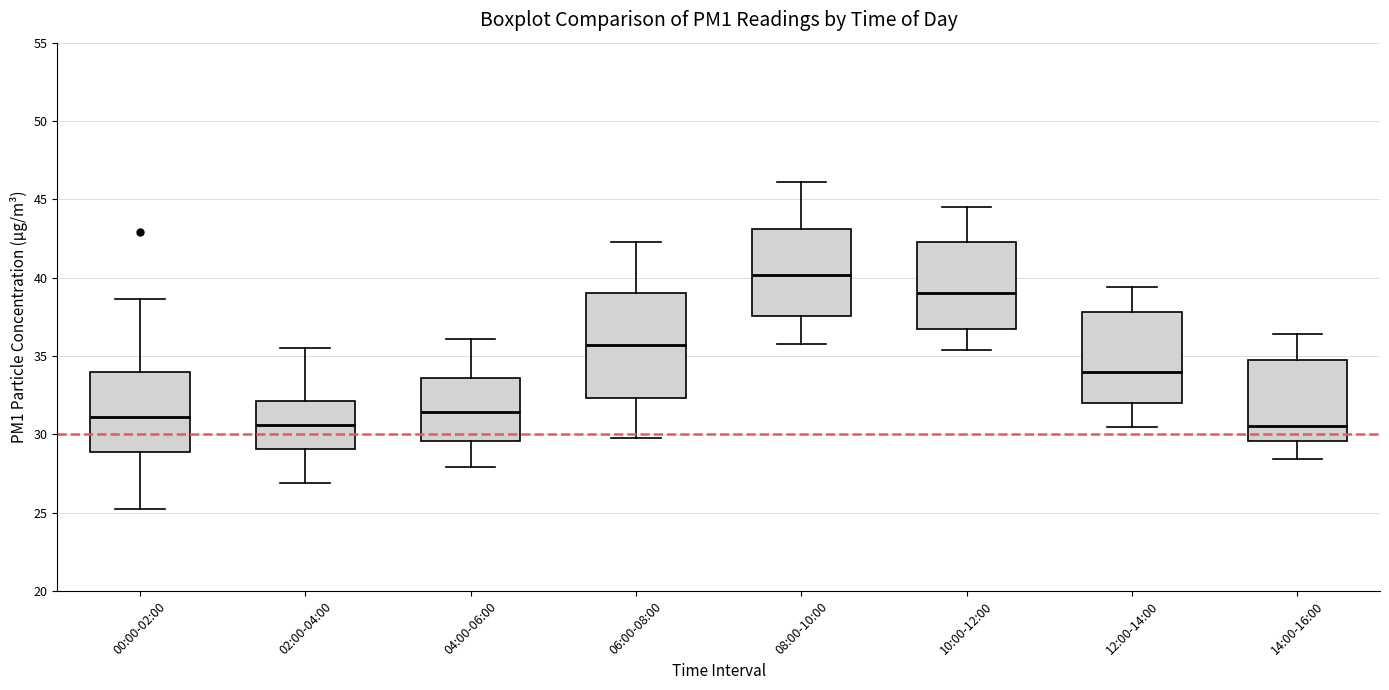

Reading left to right, read every box against the y-axis: the position of its median line, the range the box covers, and the ends of its whiskers. The values are not printed on the chart, so give them approximately, as read against the axis.

00:00-02:00: median 31.0, box 29.0 to 34.0, whiskers 25.0 to 38.5
02:00-04:00: median 30.5, box 29.0 to 32.0, whiskers 27.0 to 35.5
04:00-06:00: median 31.5, box 29.5 to 33.5, whiskers 28.0 to 36.0
06:00-08:00: median 35.5, box 32.5 to 39.0, whiskers 30.0 to 42.5
08:00-10:00: median 40.0, box 37.5 to 43.0, whiskers 36.0 to 46.0
10:00-12:00: median 39.0, box 36.5 to 42.5, whiskers 35.5 to 44.5
12:00-14:00: median 34.0, box 32.0 to 38.0, whiskers 30.5 to 39.5
14:00-16:00: median 30.5, box 29.5 to 34.5, whiskers 28.5 to 36.5